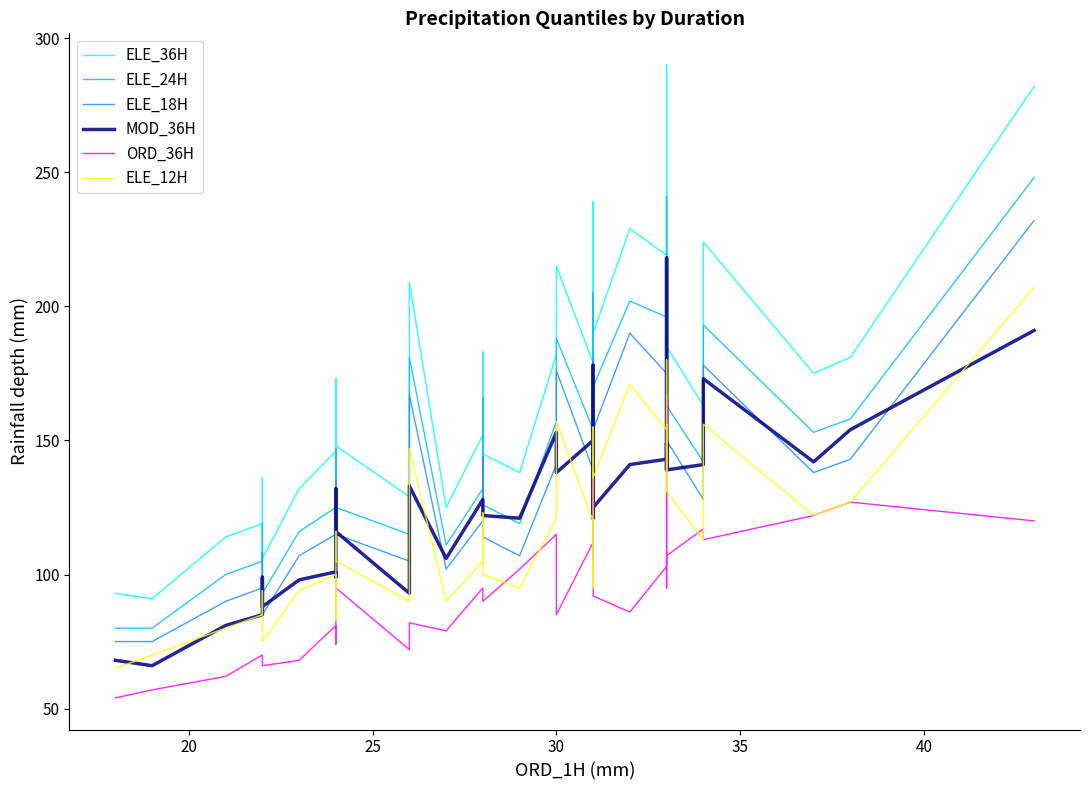

Reading left to right, list all the values displayed in this chart.

ELE_36H: 93	91	114	119	136	106	132	132	146	118	173	148	129	209	125	152	183	145	138	182	215	179	136	193	239	200	190	190	229	219	290	185	214	185	163	163	224	175	181	282
ELE_24H: 80	80	100	105	119	93	116	116	125	104	147	125	115	181	111	132	166	126	119	157	188	154	119	166	205	173	170	170	202	196	241	163	187	163	142	142	193	153	158	248
ELE_18H: 75	75	90	95	108	85	107	107	115	95	135	115	105	167	102	120	144	114	107	141	176	139	107	149	180	159	154	154	190	175	214	150	175	150	128	128	178	138	143	232
MOD_36H: 68	66	81	85	99	88	98	98	101	99	132	116	93	133	106	128	122	122	121	153	138	150	121	163	178	153	125	125	141	143	218	139	149	139	141	141	173	142	154	191
ORD_36H: 54	57	62	70	70	66	68	68	81	74	90	95	72	82	79	95	91	90	102	115	85	112	105	123	138	102	92	92	86	103	167	107	95	107	117	117	113	122	127	120
ELE_12H: 65	70	80	85	94	75	94	94	100	83	116	105	90	147	90	105	123	100	95	121	157	120	95	128	155	140	136	136	171	154	180	131	156	131	113	113	156	122	127	207